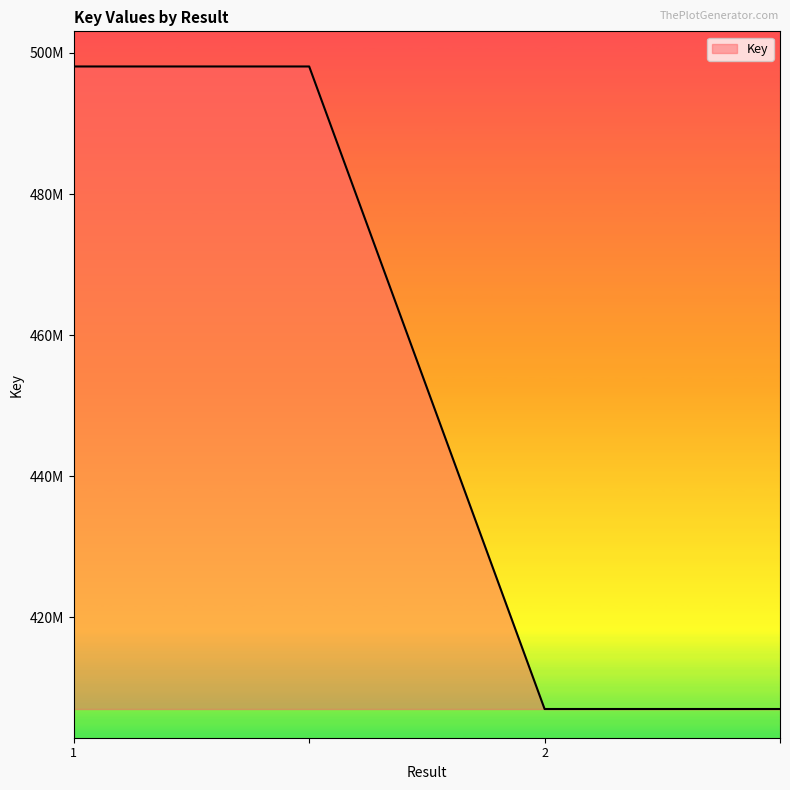

Does the chart have visible grid lines?

No